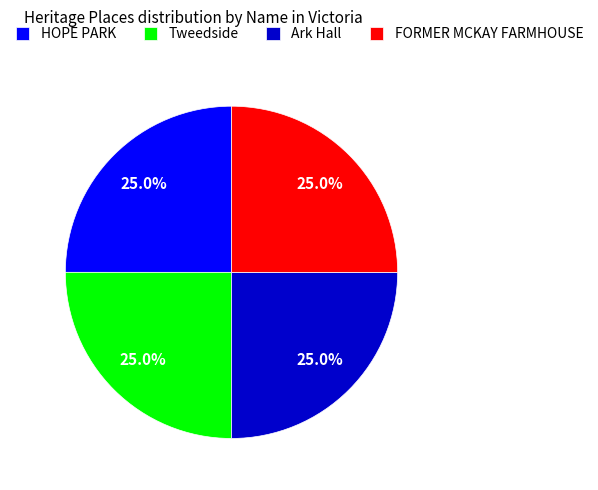

Does HOPE PARK account for over 50% of the chart?

No